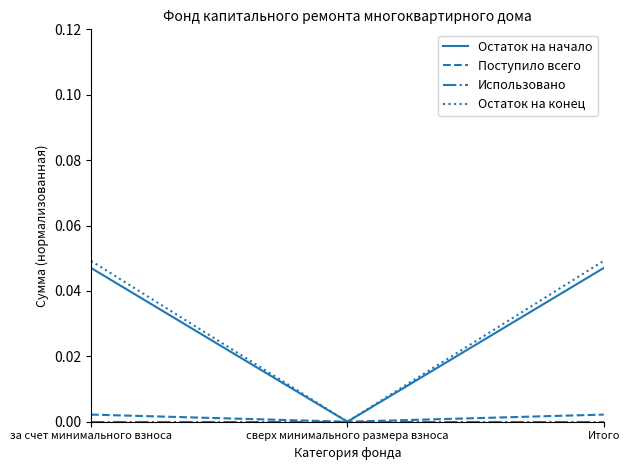

The Поступило всего series shows 0.0 at Итого. True or false?

True